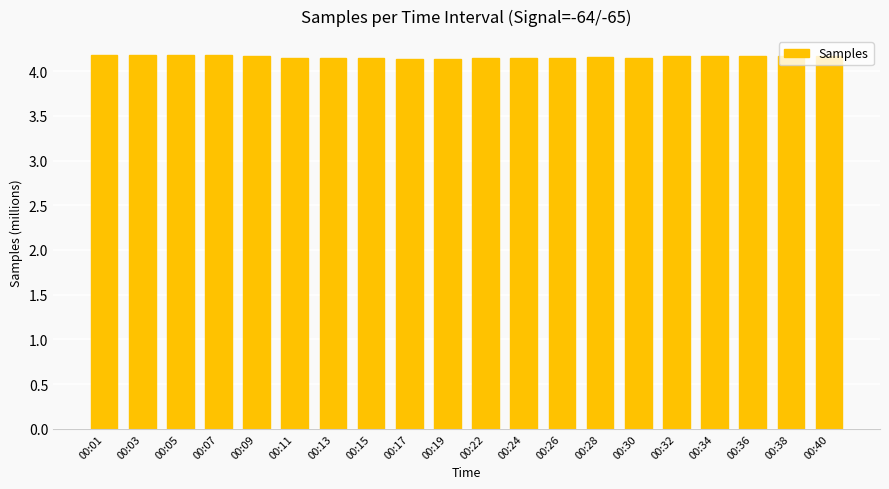

What is the sum of all values?

83.2